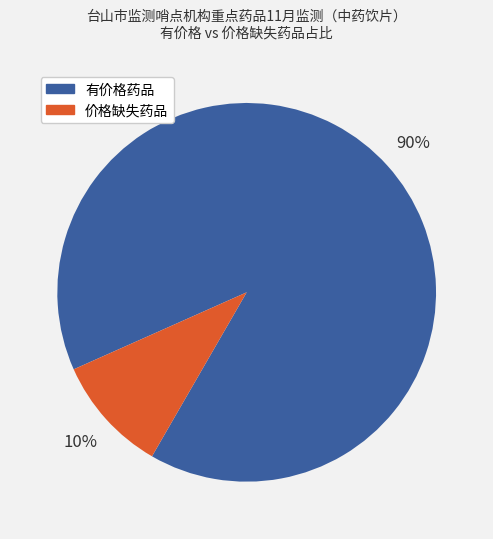

How many slices are in this pie chart?

2